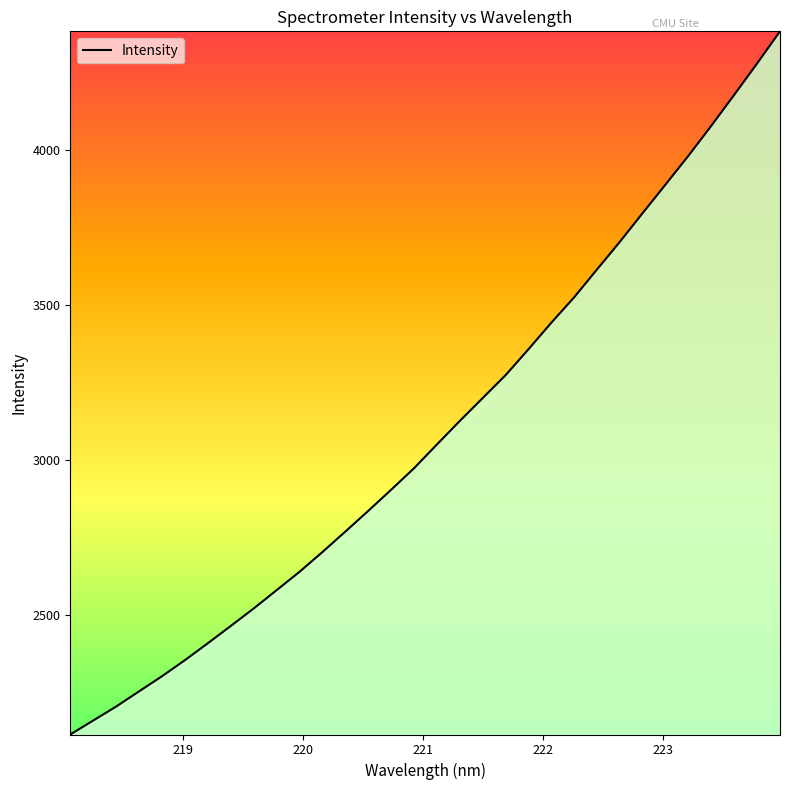

What is the greatest value displayed?

4381.4